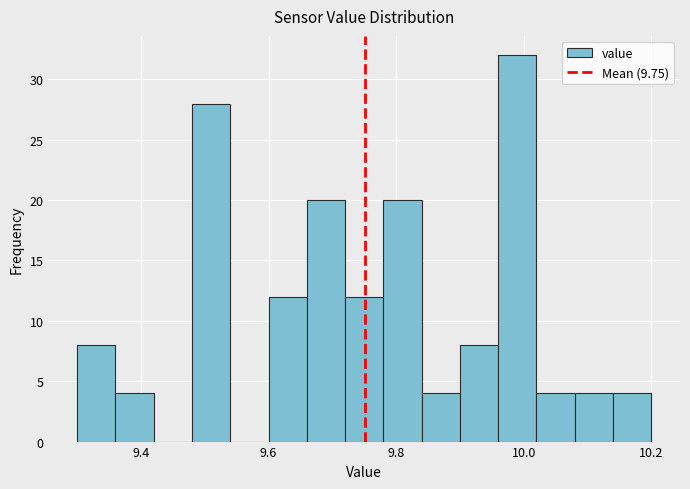

Around what value on the x-axis is the tallest bar? Give the approximate position of its centre, as read against the axis.

10.00